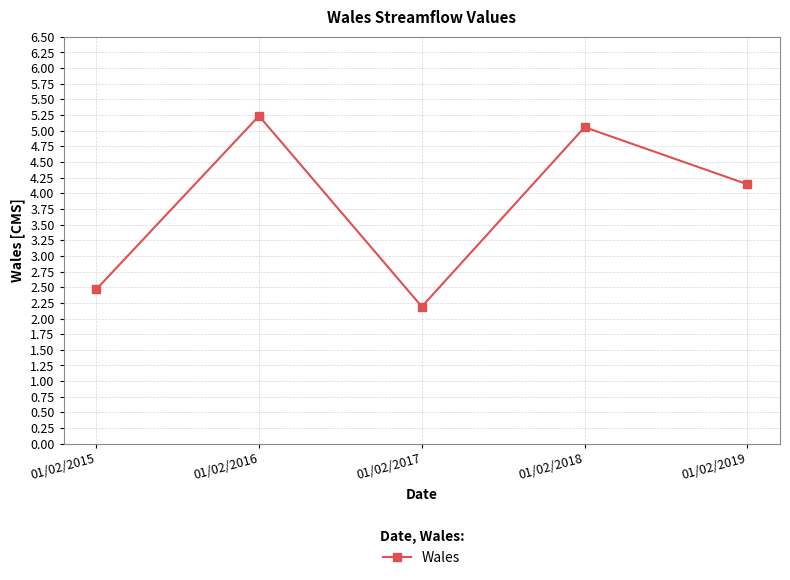

What is the sum of all values?

19.1